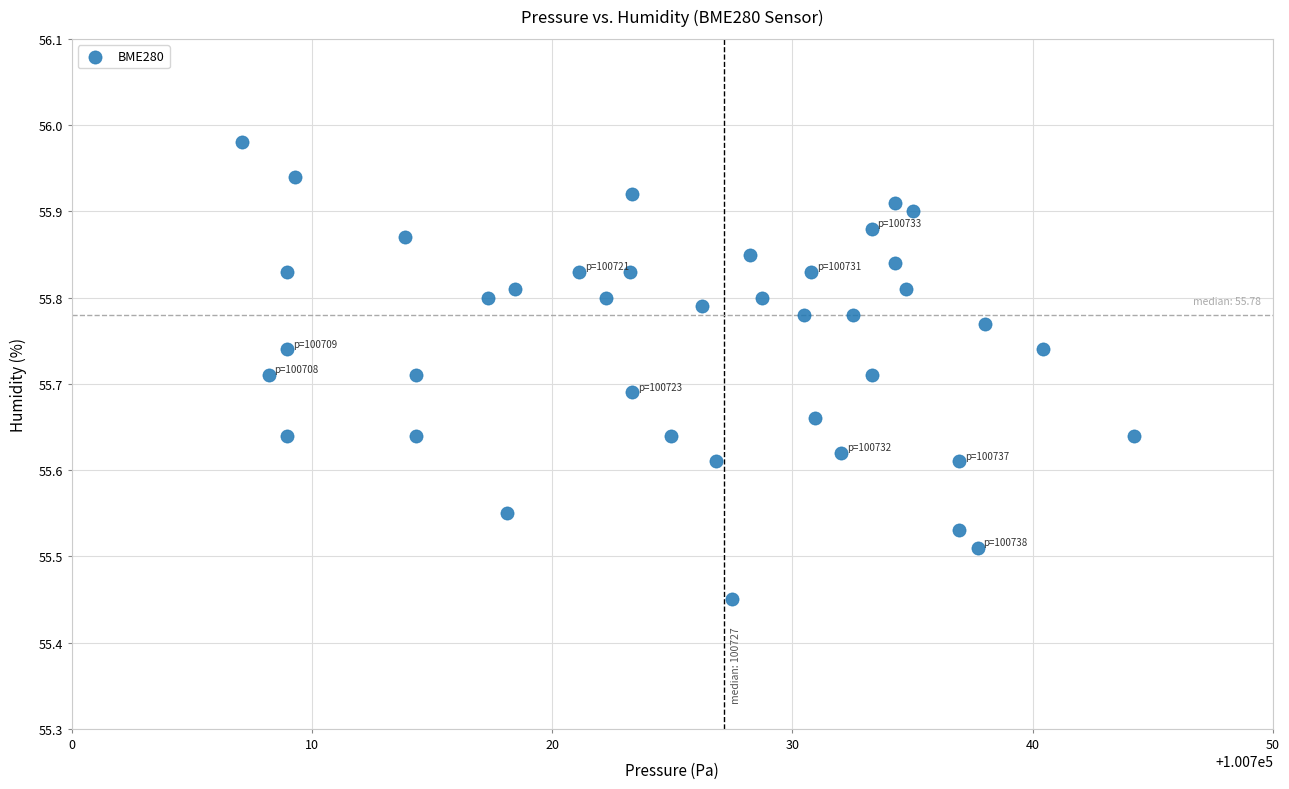

What is the range of Y values (max minus min)?

0.5